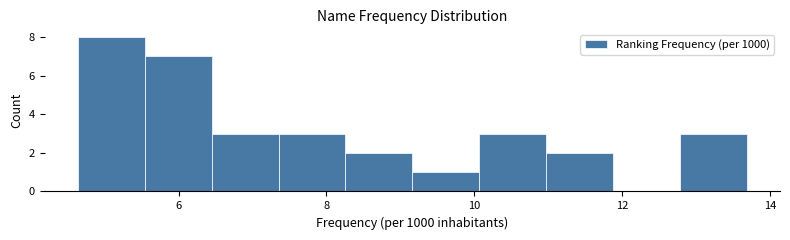

Reading left to right, transcribe this chart: for each bar, give the range it covers on the x-axis and its height. Neither the bar edges nor the heights are printed on the chart, so give them approximately, as read against the axes.

4.6 to 5.6: 8
5.6 to 6.4: 7
6.4 to 7.4: 3
7.4 to 8.2: 3
8.2 to 9.2: 2
9.2 to 10.0: 1
10.0 to 11.0: 3
11.0 to 11.8: 2
11.8 to 12.8: 0
12.8 to 13.6: 3